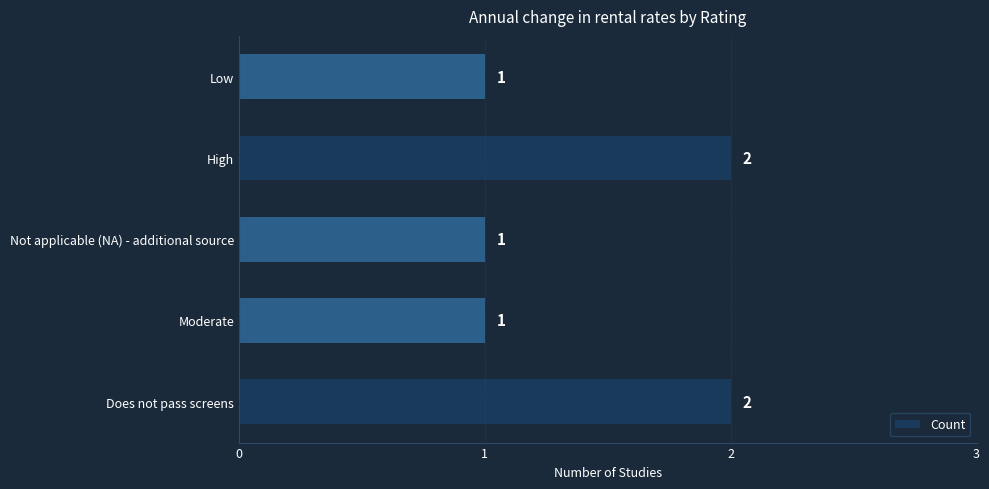

What is the difference between the second highest and minimum values?

1